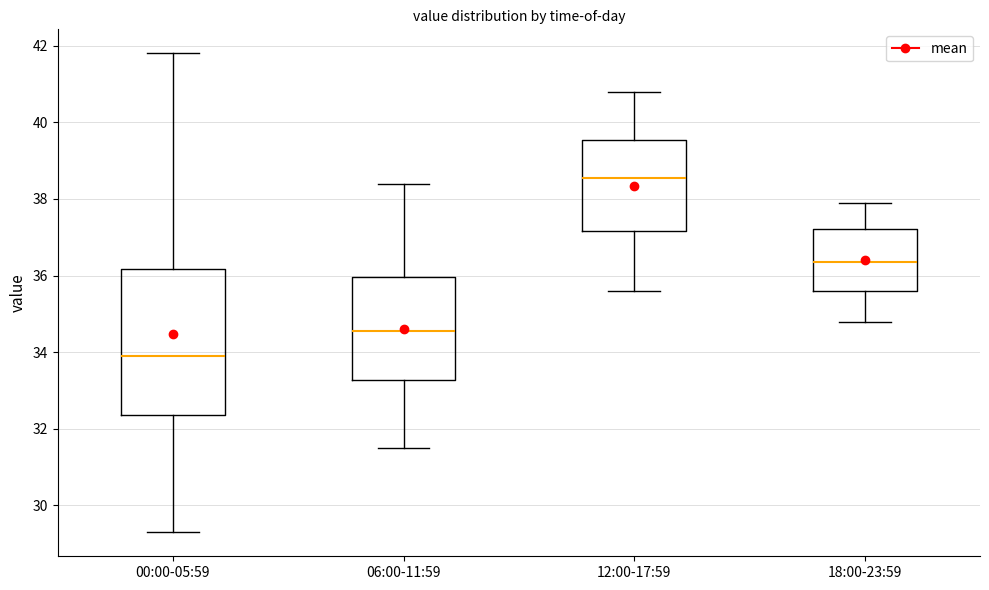

Reading left to right, transcribe this box plot: for each box, give where its median line is, the range the box spans, and where its two whiskers end, as read against the y-axis. The values are not printed on the chart, so give them approximately, as read against the axis.

00:00-05:59: median 34.0, box 32.4 to 36.2, whiskers 29.4 to 41.8
06:00-11:59: median 34.6, box 33.2 to 36.0, whiskers 31.6 to 38.4
12:00-17:59: median 38.6, box 37.2 to 39.6, whiskers 35.6 to 40.8
18:00-23:59: median 36.4, box 35.6 to 37.2, whiskers 34.8 to 38.0